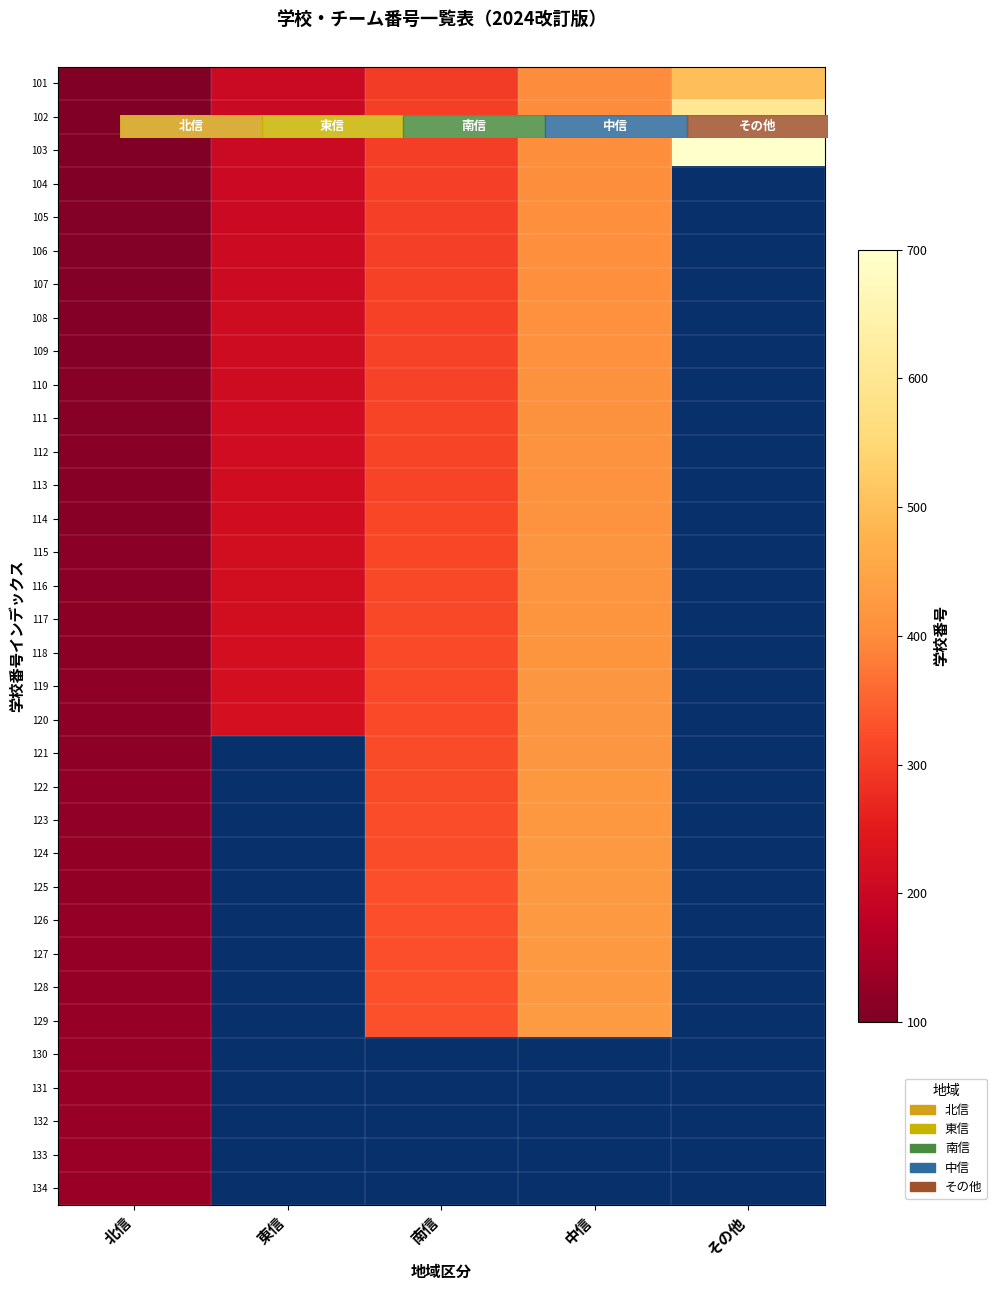

What is the lowest value of the 109 series?

109.0